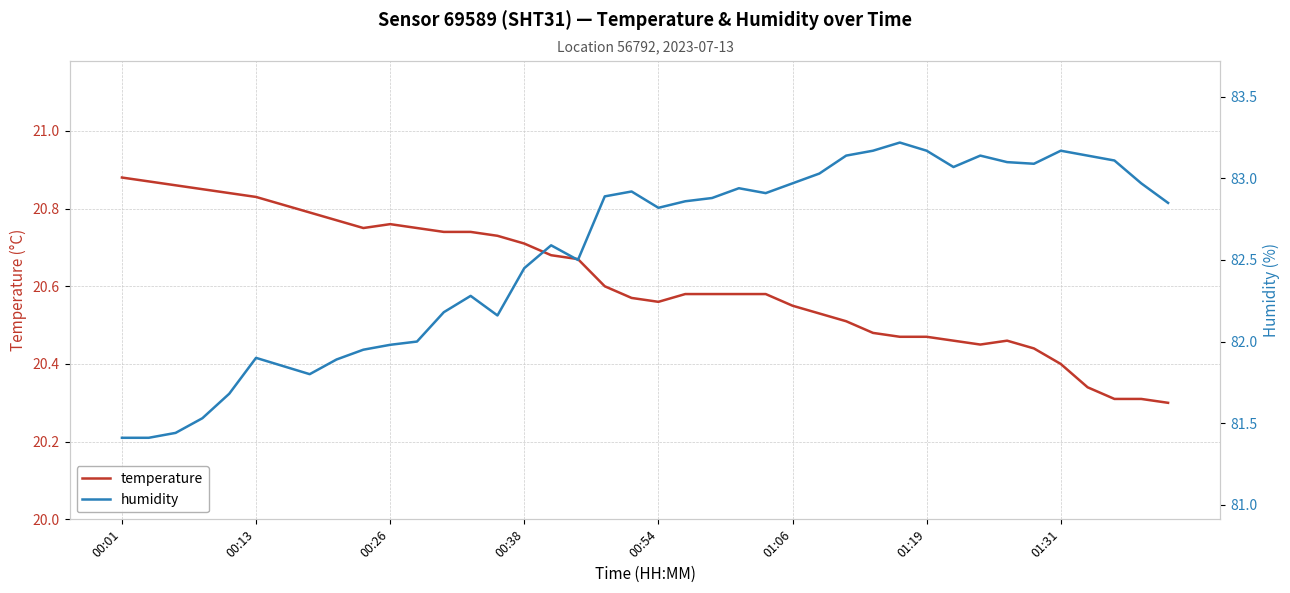

True or false: humidity and temperature intersect in this chart.

False